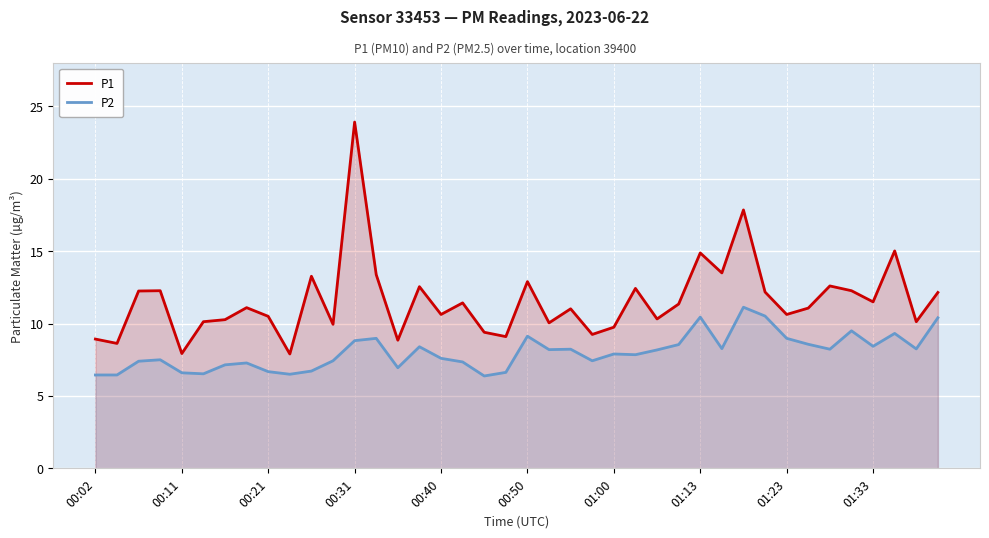

What is the greatest value displayed?

23.9